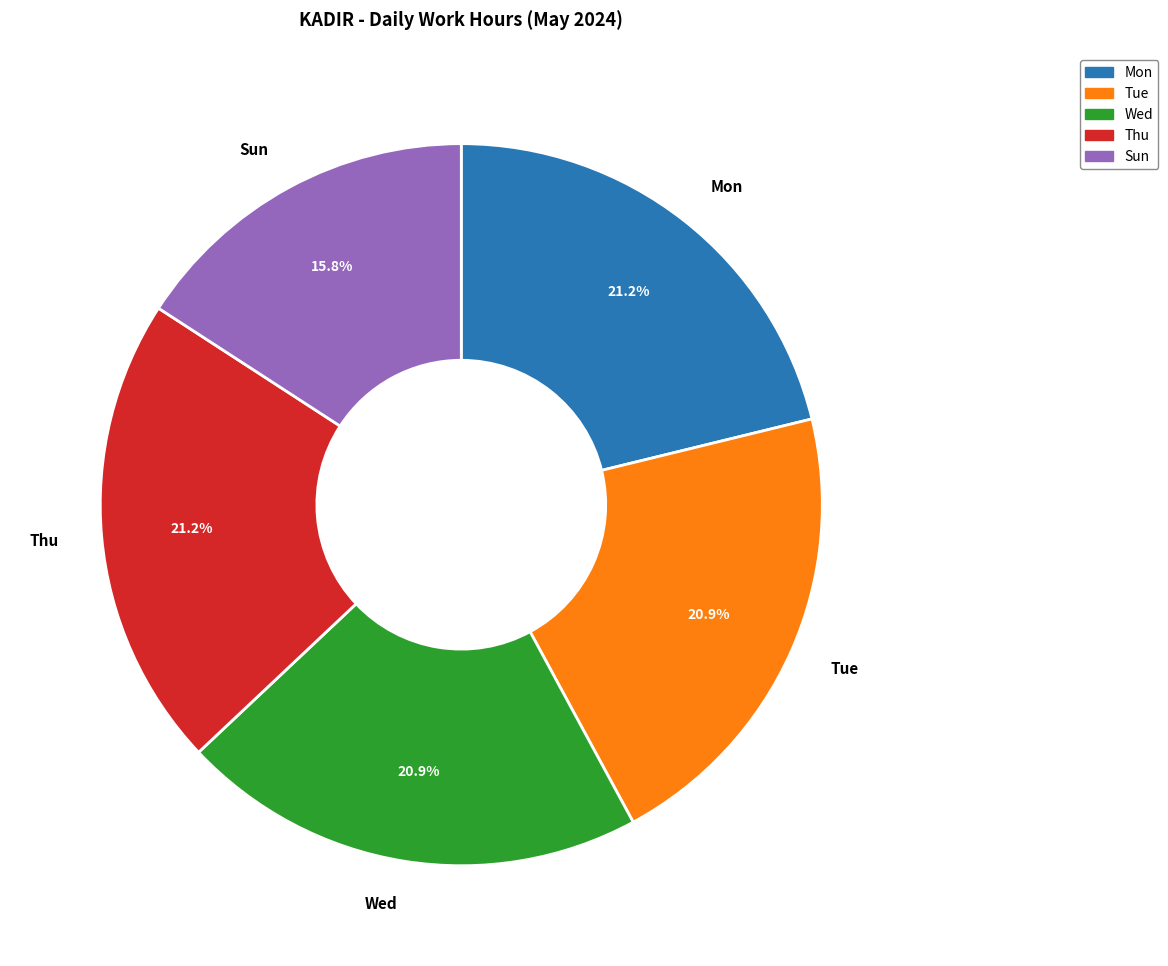

To the nearest percent, what is the difference between the largest and smallest slice percentages?

5%